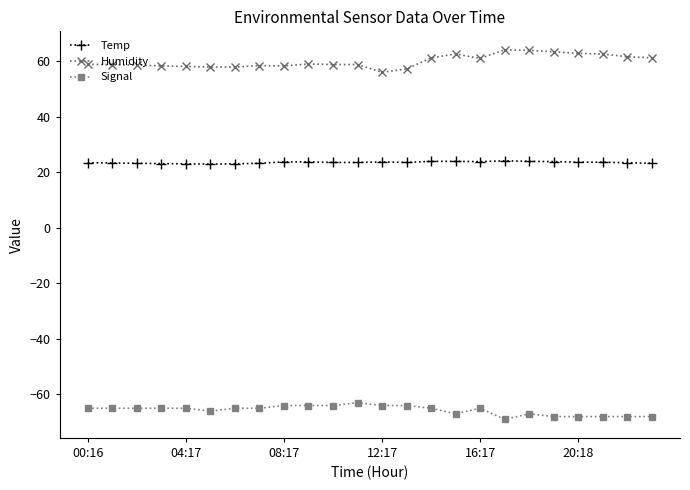

True or false: Signal and Temp intersect in this chart.

False